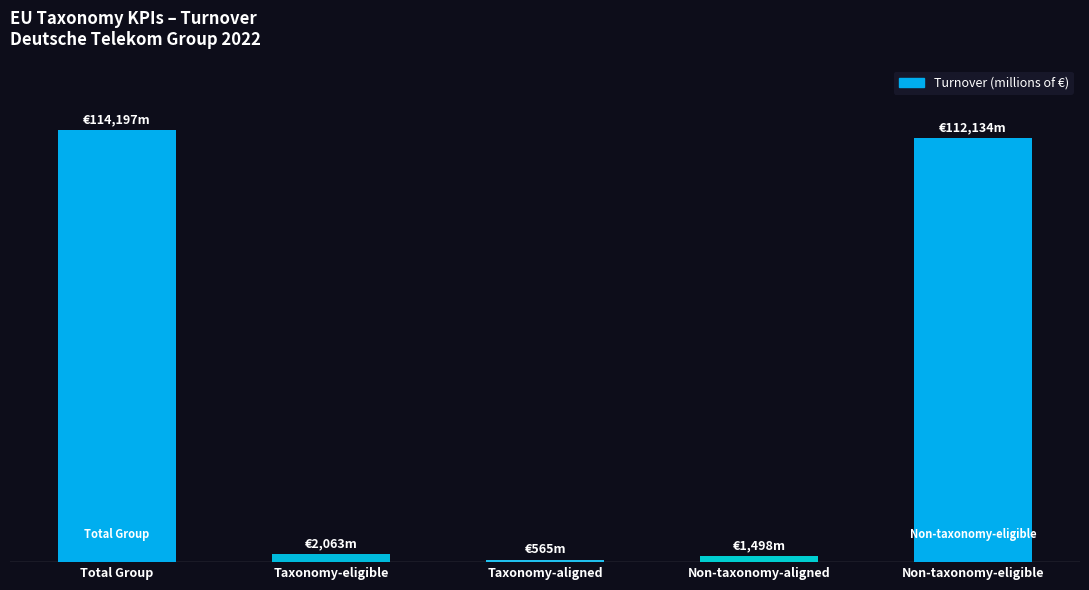

What is the change in value from Total Group to Non-taxonomy-aligned?

-112699